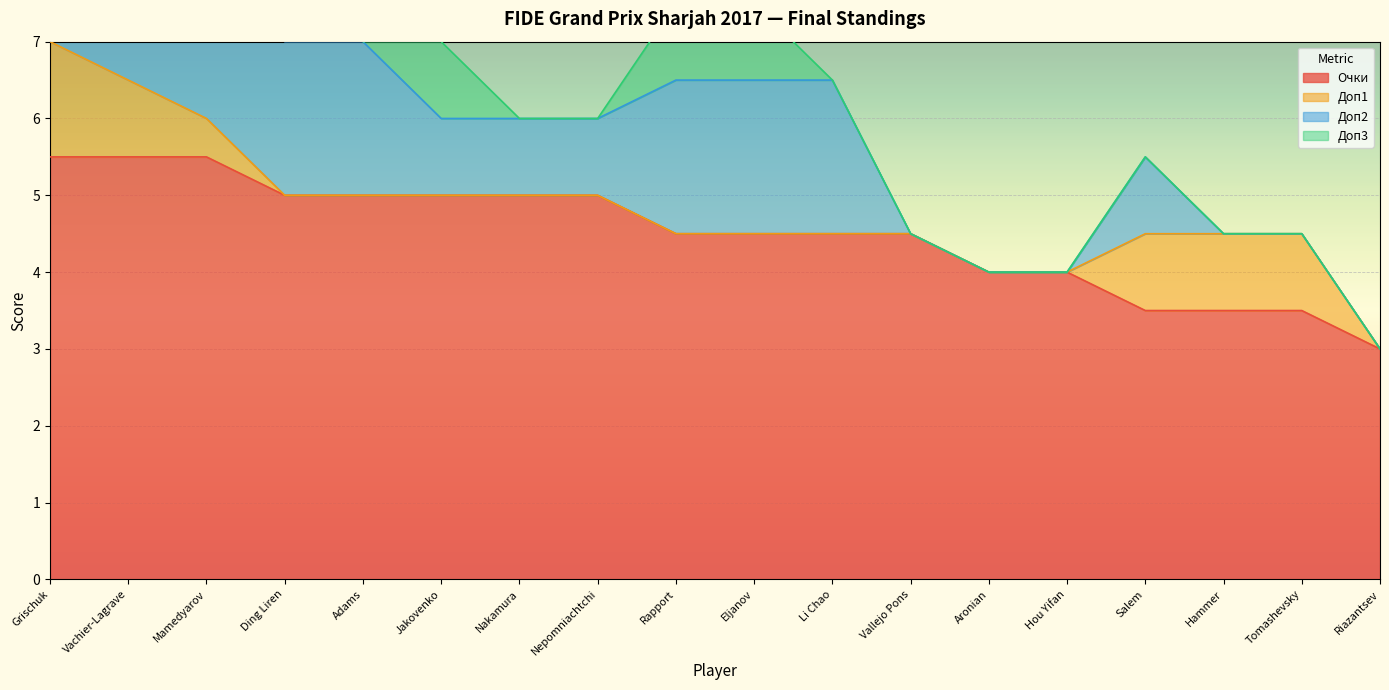

Does the chart display data point markers on the line(s)?

No